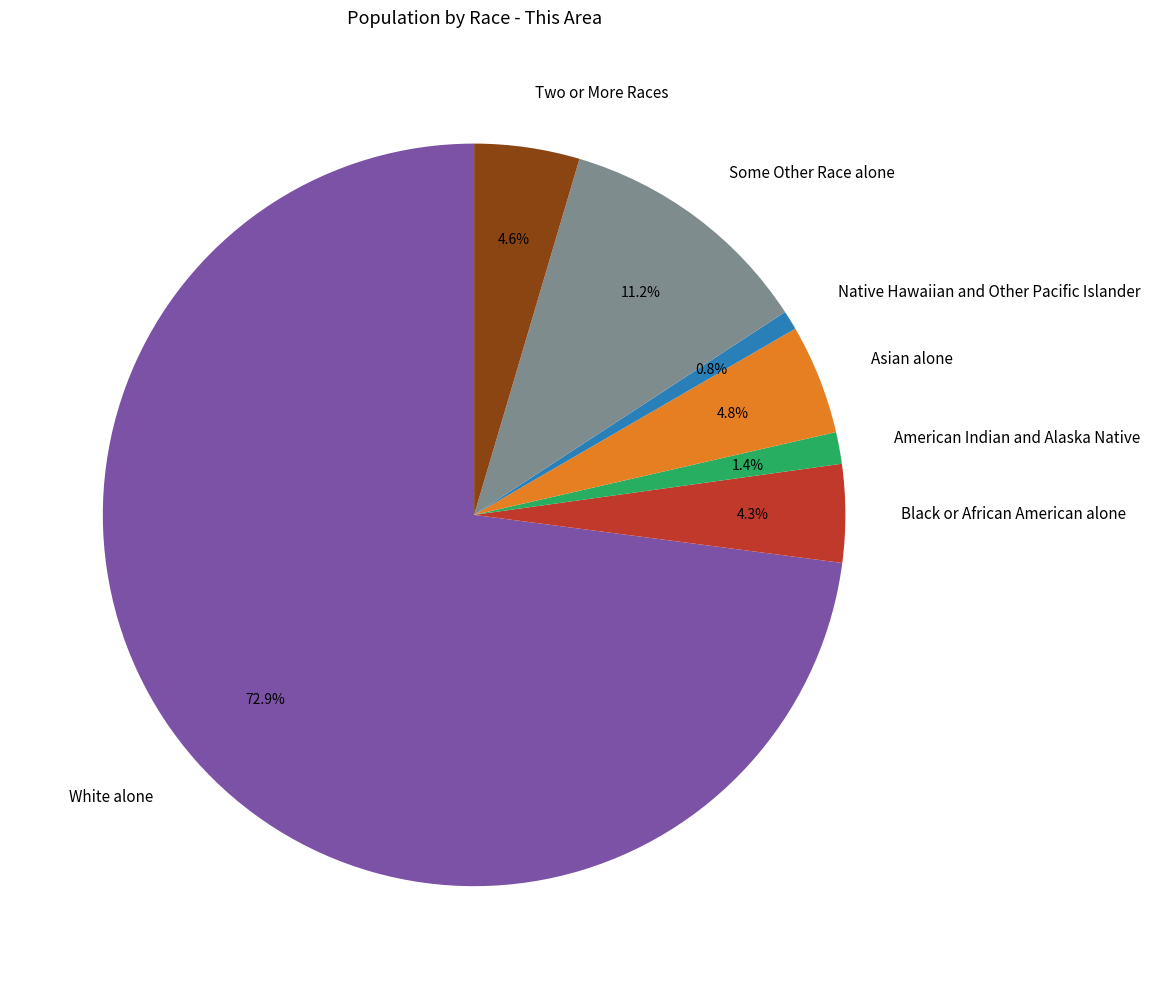

To the nearest percent, what is the average slice percentage?

14%